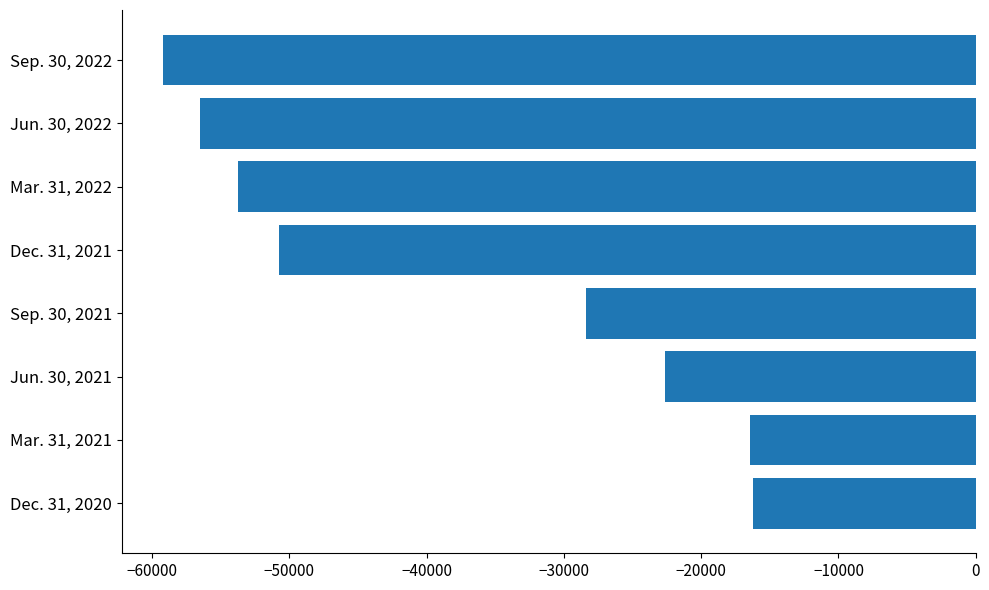

How many categories are shown in the chart?

8